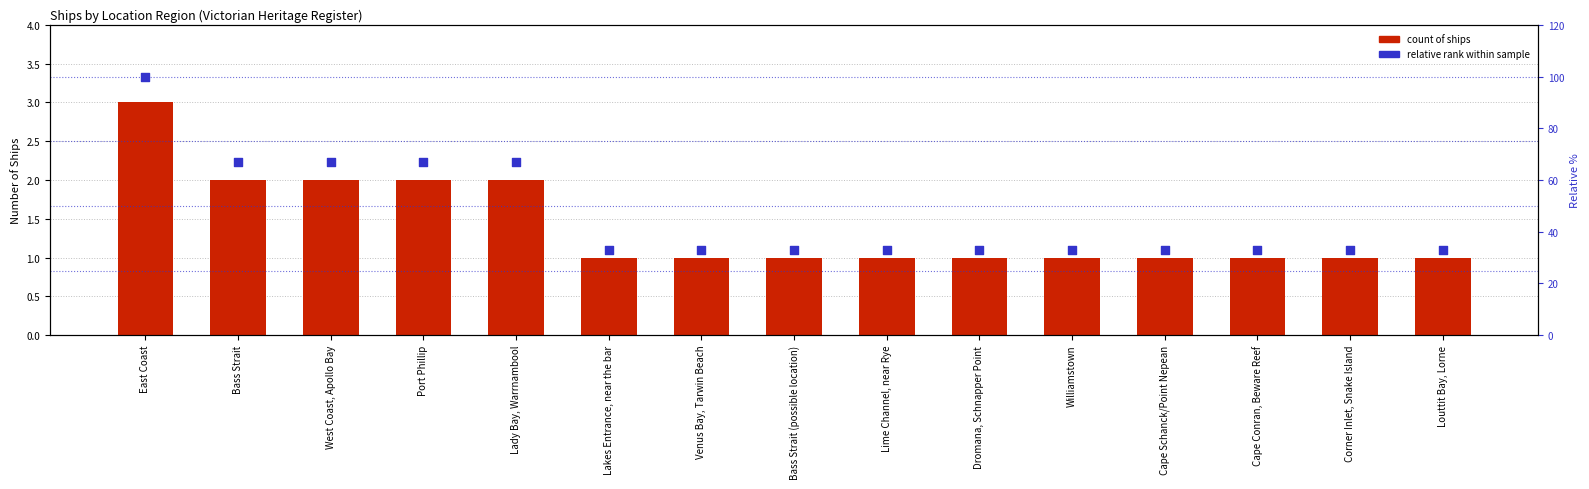

Which series reaches the minimum Y coordinate?

Count of Ships